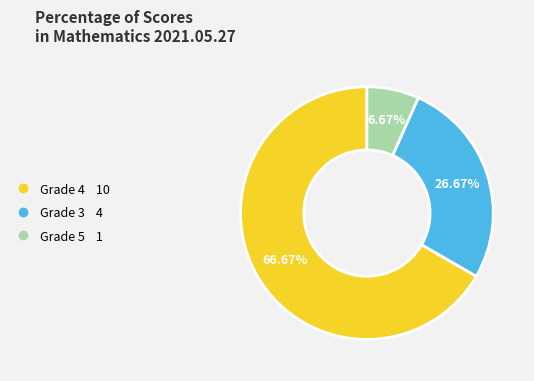

To the nearest percent, what is the difference between the largest and smallest slice percentages?

60%